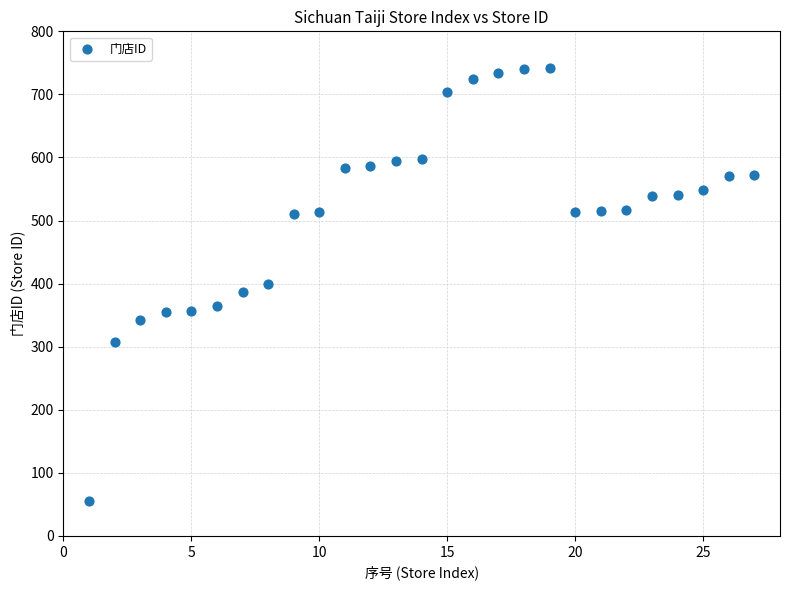

What is the range of X values (max minus min)?

26